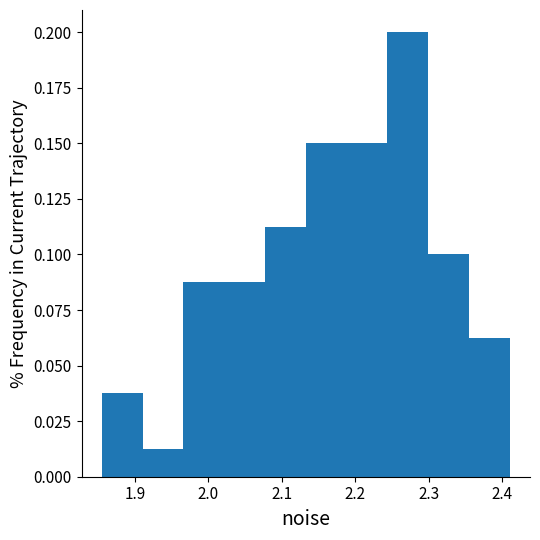

Reading left to right, list every bar in this chart as the range it spans on the x-axis followed by its height. Neither the bar edges nor the heights are printed on the chart, so give them approximately, as read against the axes.

1.85 to 1.91: 0.040
1.91 to 1.97: 0.015
1.97 to 2.02: 0.090
2.02 to 2.08: 0.090
2.08 to 2.13: 0.115
2.13 to 2.19: 0.150
2.19 to 2.24: 0.150
2.24 to 2.30: 0.200
2.30 to 2.35: 0.100
2.35 to 2.41: 0.065